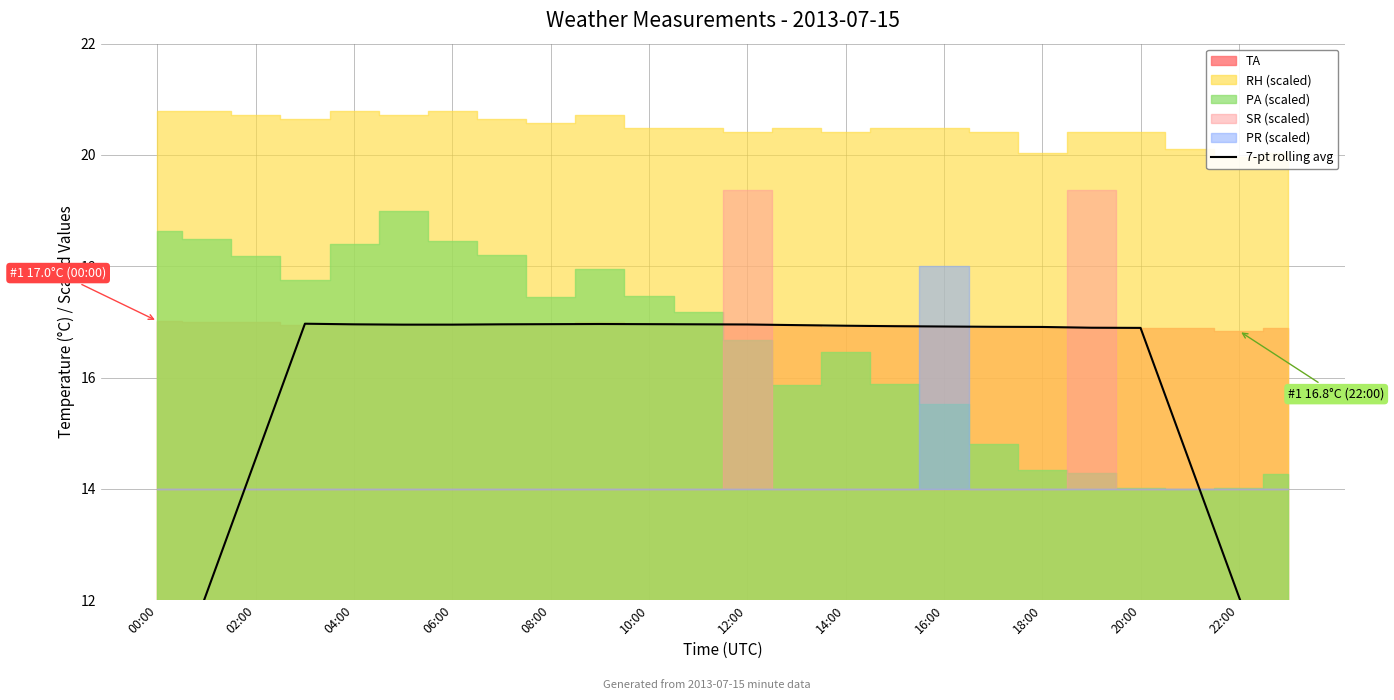

What is the sum of all values?

377.5